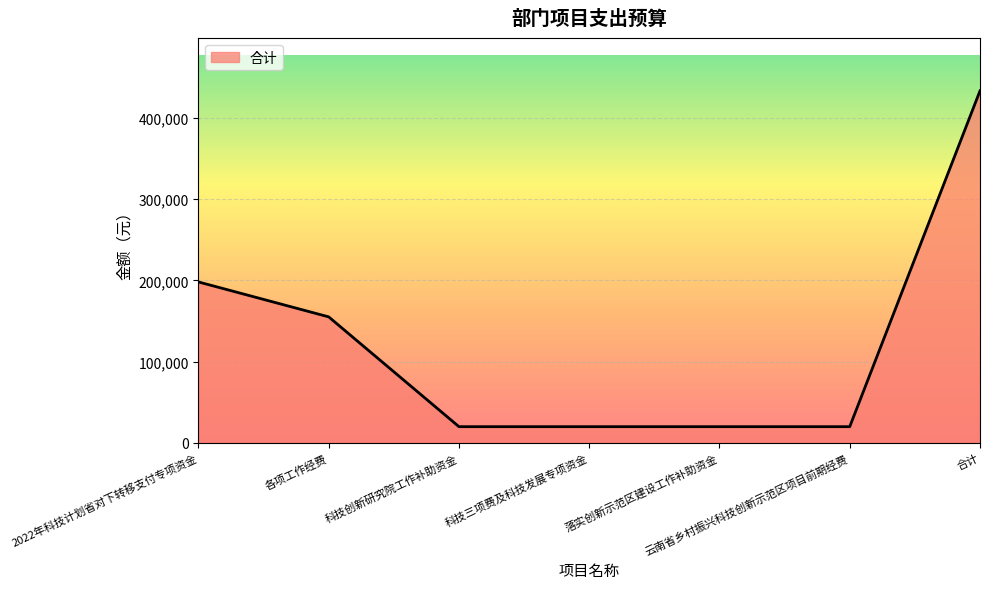

The chart shows a value of 433132.7 at 合计. True or false?

True